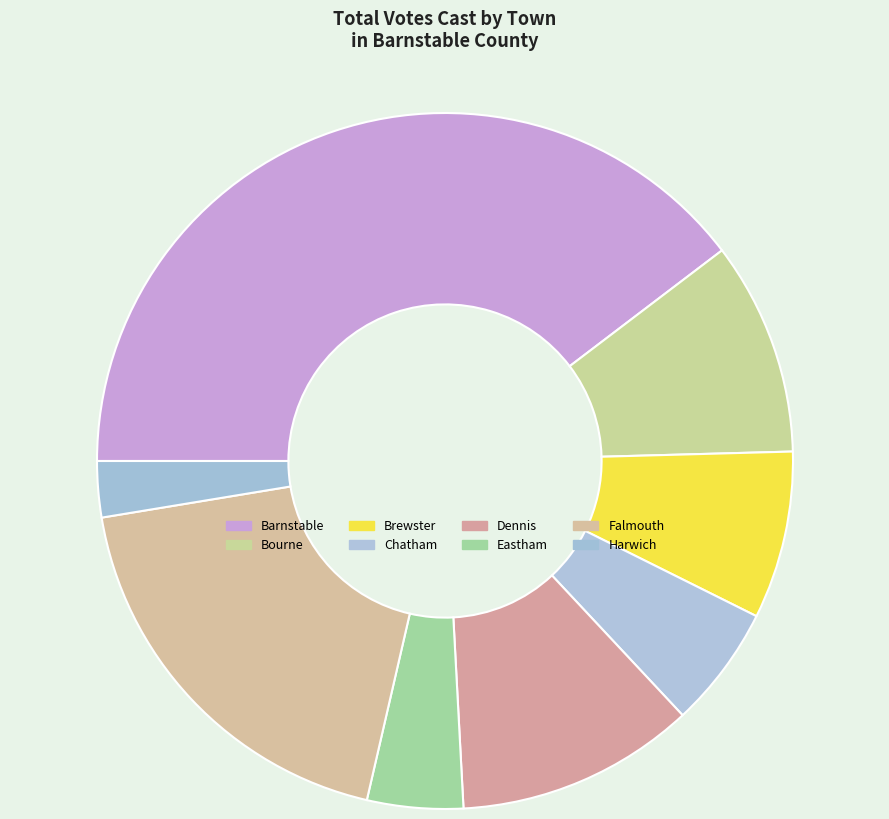

How many segments does this pie chart have?

8